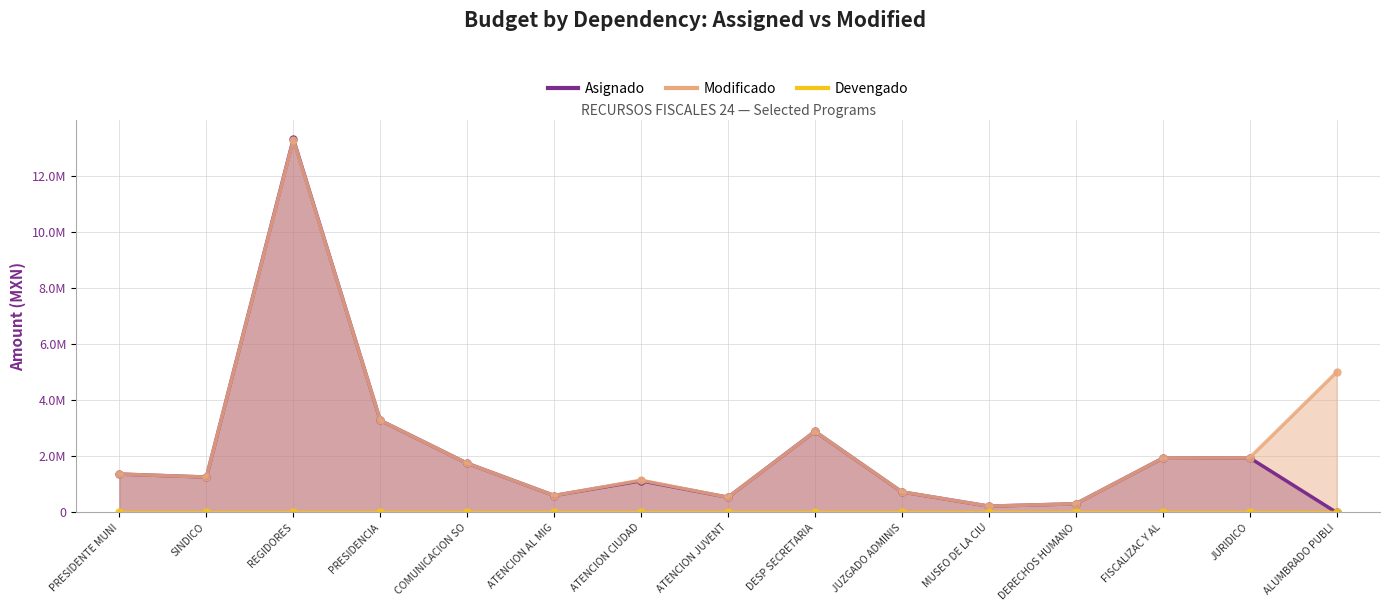

Rank the categories by Modificado value from highest to lowest.

REGIDORES, ALUMBRADO PUBLI, PRESIDENCIA, DESP SECRETARIA, JURIDICO, FISCALIZAC Y AL, COMUNICACION SO, PRESIDENTE MUNI, SINDICO, ATENCION CIUDAD, JUZGADO ADMINIS, ATENCION AL MIG, ATENCION JUVENT, DERECHOS HUMANO, MUSEO DE LA CIU